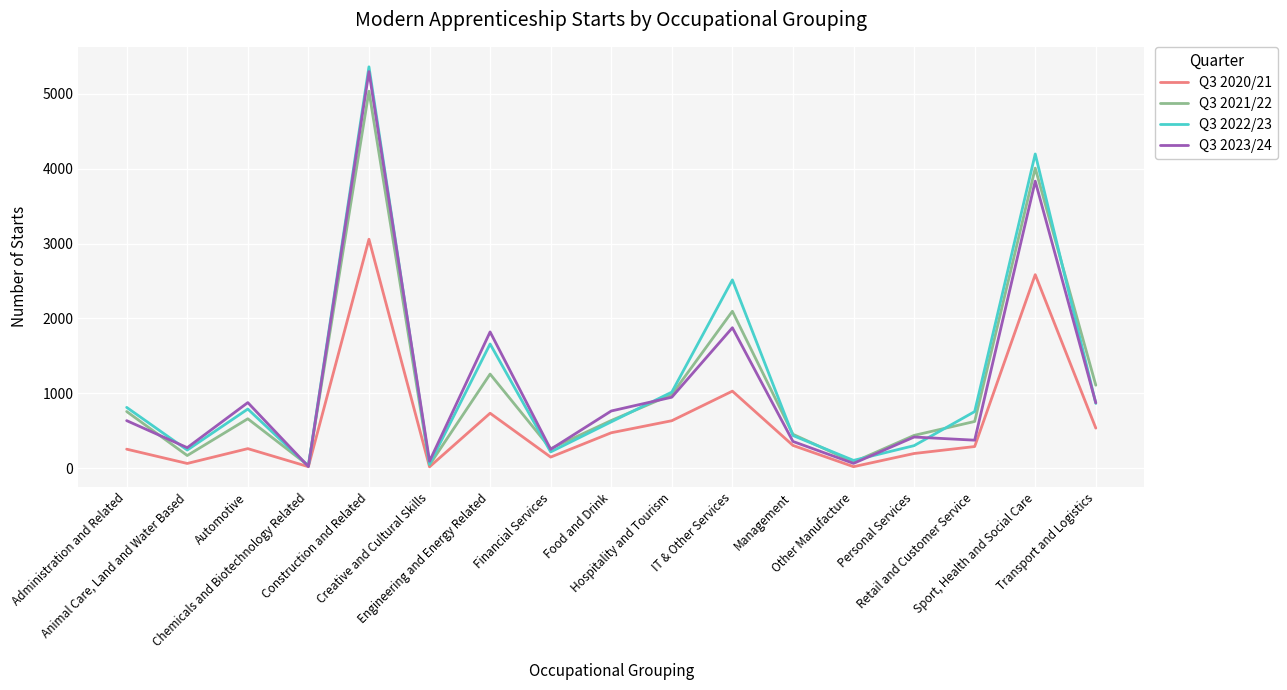

Is it true that Q3 2022/23 equals 1658 at Engineering and Energy Related?

True